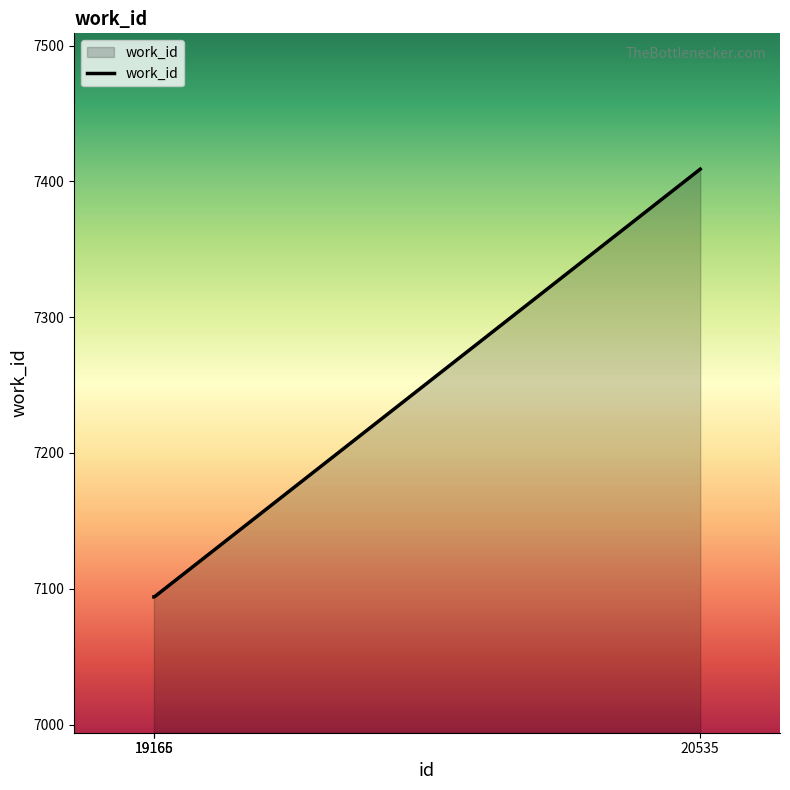

How many categories are shown in the chart?

3